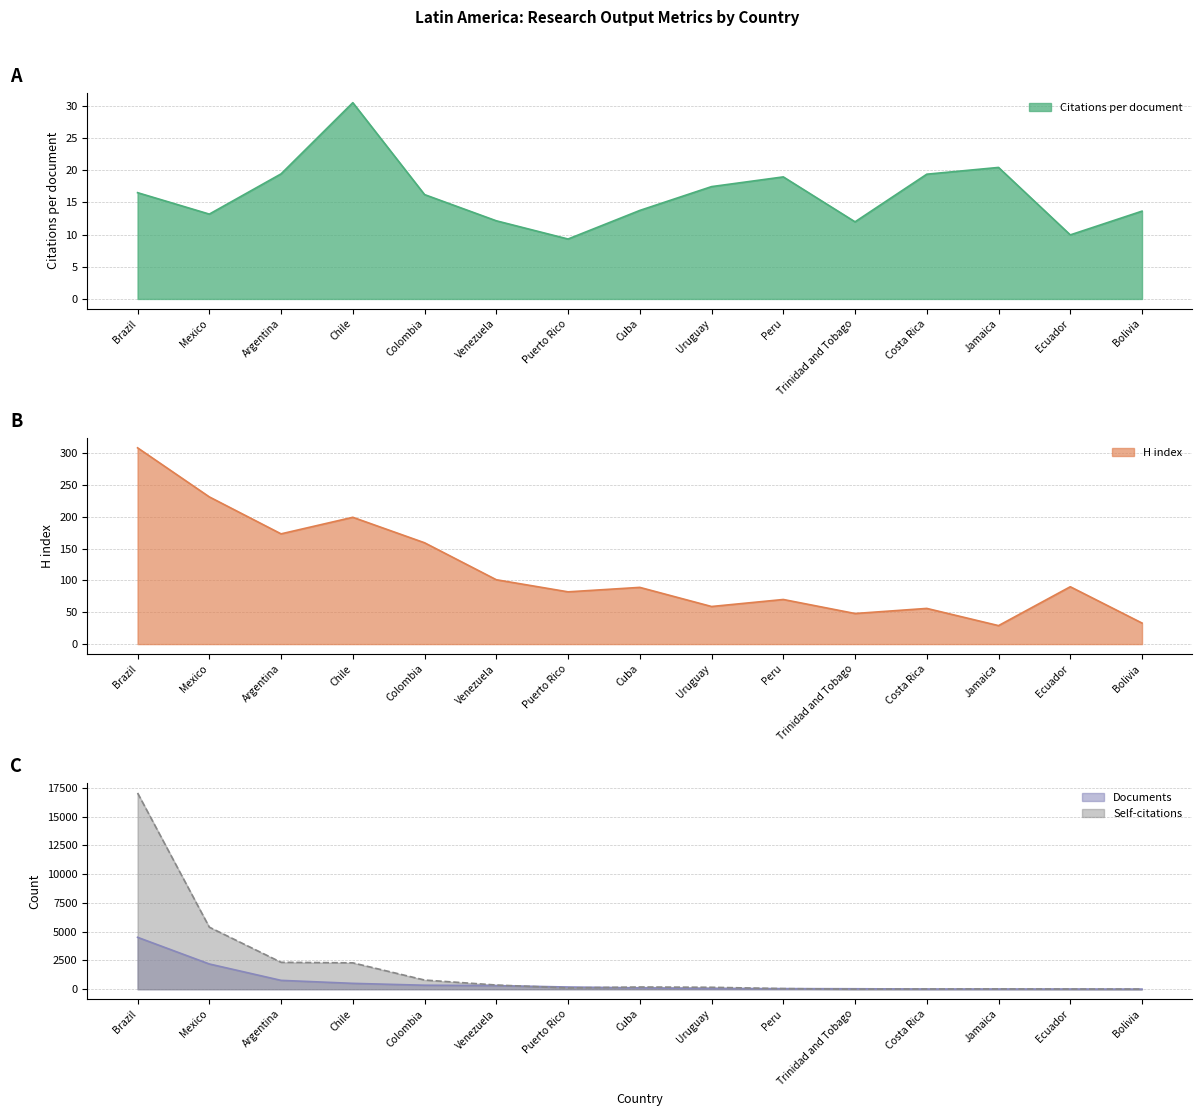

Does the chart have visible grid lines?

Yes